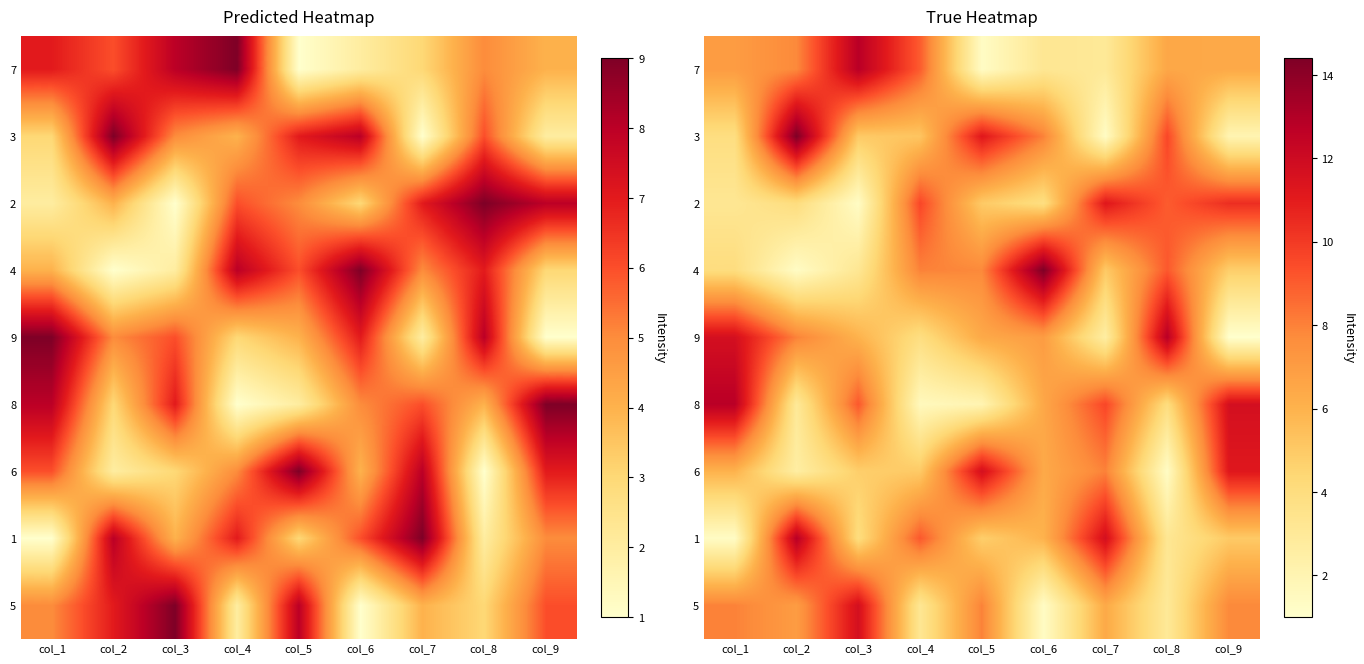

Is it true that 1 equals 9.1 at col_4?

True